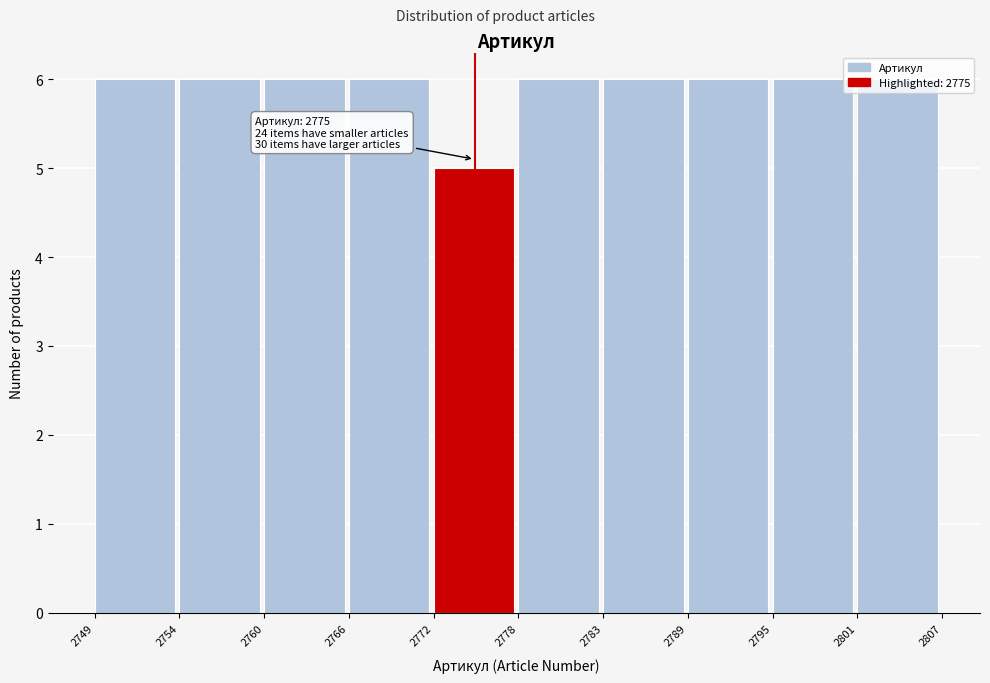

What is the value of the 10th bar from the left?

6